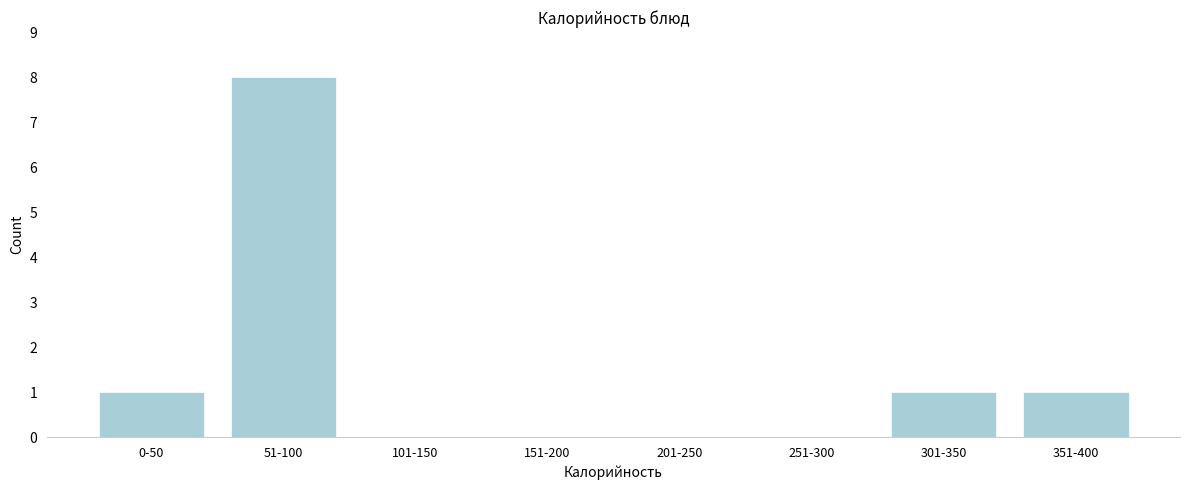

Reading right to left, extract all data points from this chart.

351-400=1	301-350=1	251-300=0	201-250=0	151-200=0	101-150=0	51-100=8	0-50=1